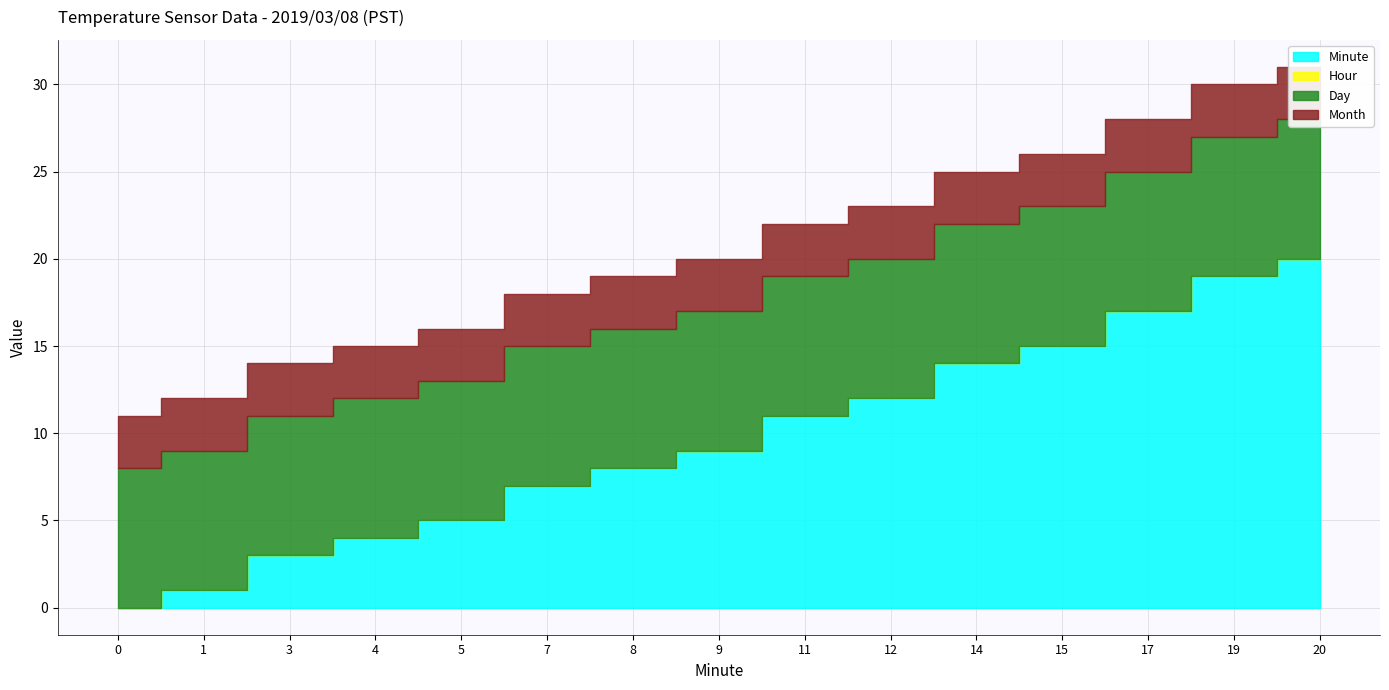

Reading left to right, list all the values displayed in this chart.

Minute: 0=0	1=1	3=3	4=4	5=5	7=7	8=8	9=9	11=11	12=12	14=14	15=15	17=17	19=19	20=20
Hour: 0=0	1=0	3=0	4=0	5=0	7=0	8=0	9=0	11=0	12=0	14=0	15=0	17=0	19=0	20=0
Day: 0=8	1=8	3=8	4=8	5=8	7=8	8=8	9=8	11=8	12=8	14=8	15=8	17=8	19=8	20=8
Month: 0=3	1=3	3=3	4=3	5=3	7=3	8=3	9=3	11=3	12=3	14=3	15=3	17=3	19=3	20=3